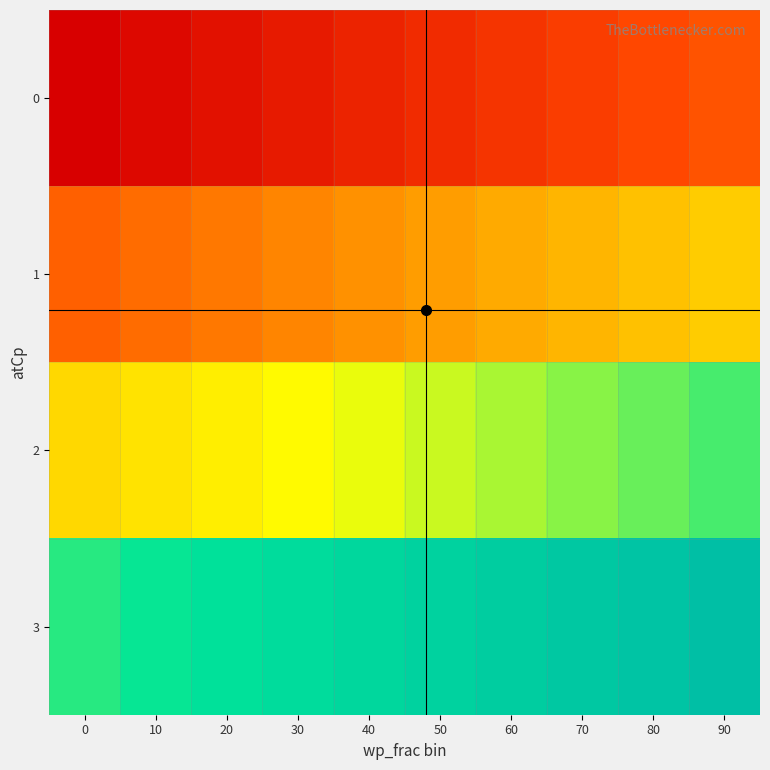

Which label corresponds to the largest value in the chart?

90